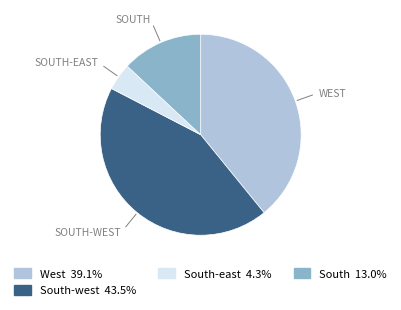

Is there a majority slice in this chart?

No